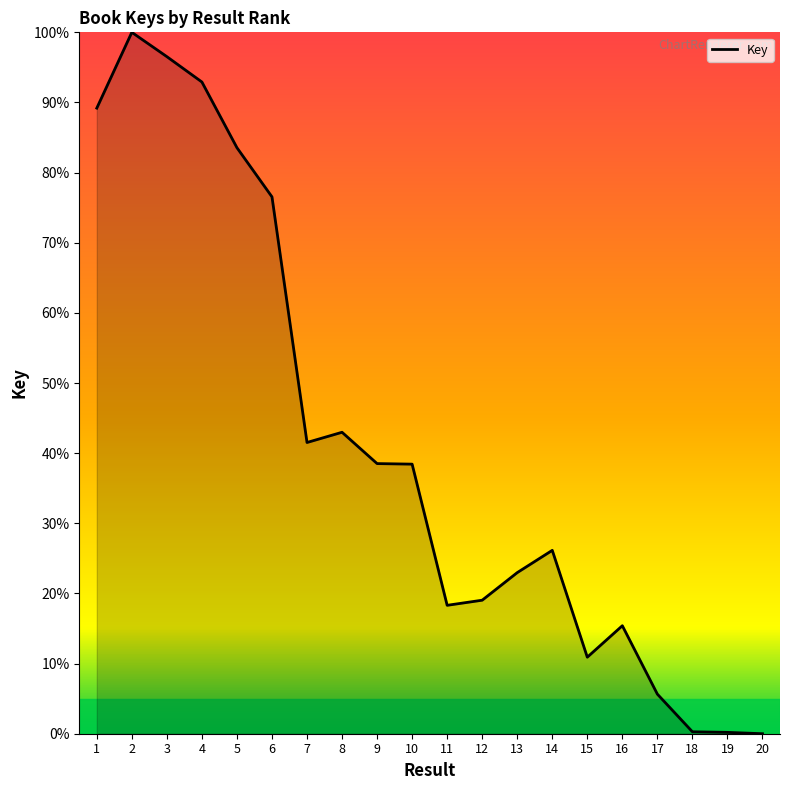

What is the difference between the values at 11 and 7?

23.2